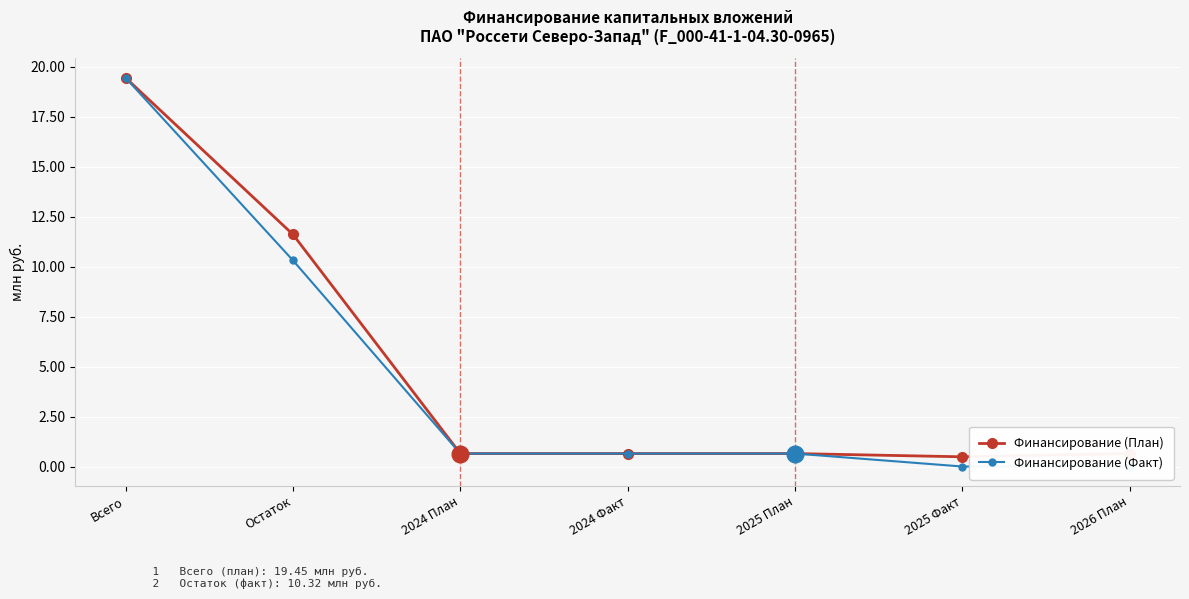

What is the highest value of the Финансирование (Факт) series?

19.5